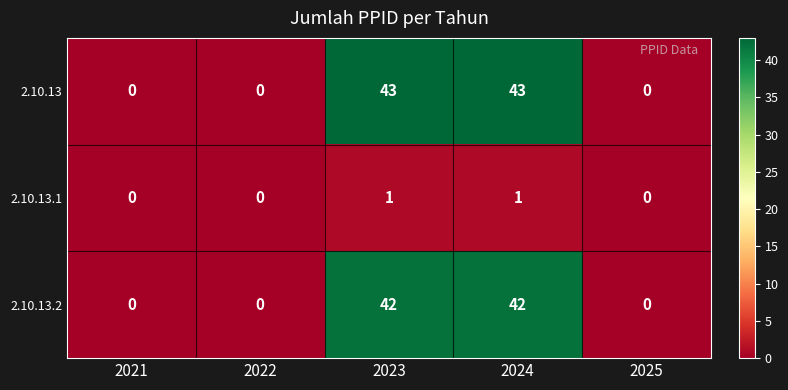

What is the difference between the maximum and minimum values in the 2.10.13.2 series?

42